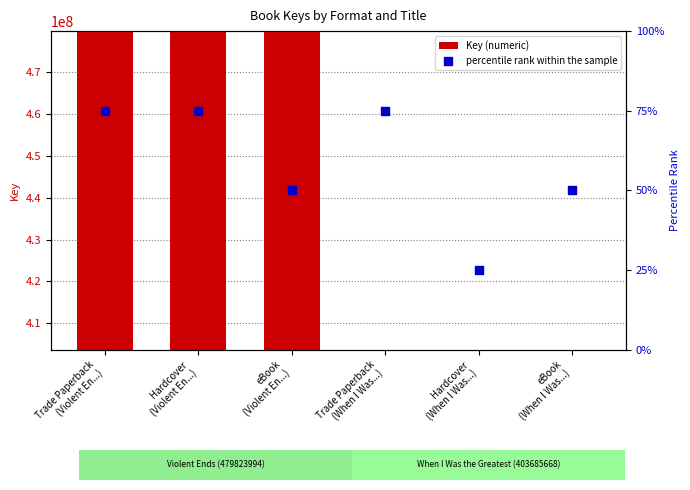

Which series reaches the minimum Y coordinate?

percentile rank within the sample